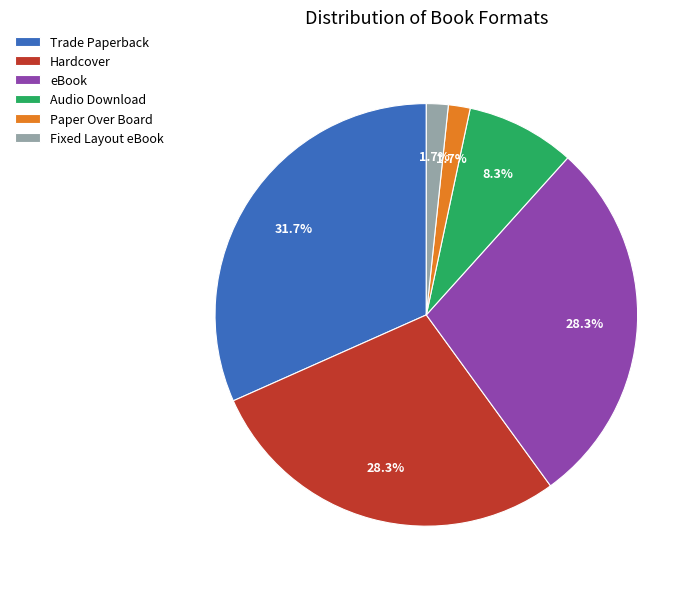

What percentage is the Paper Over Board slice, to the nearest percent?

2%